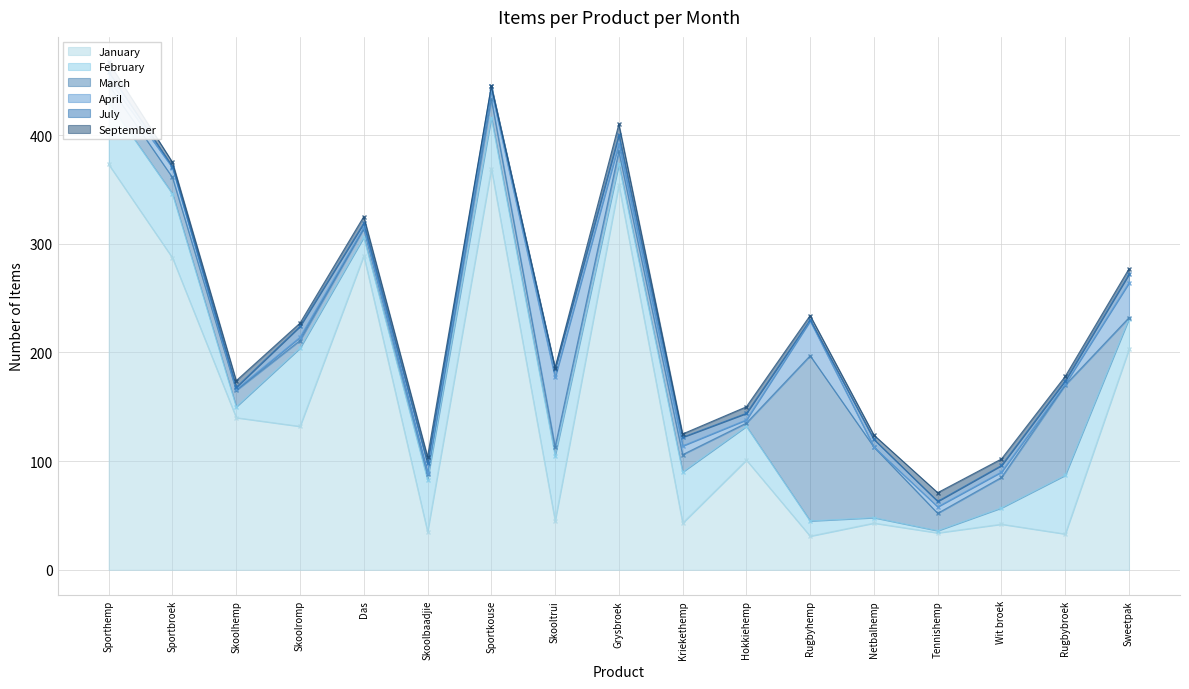

Which series has the largest range (max minus min)?

January